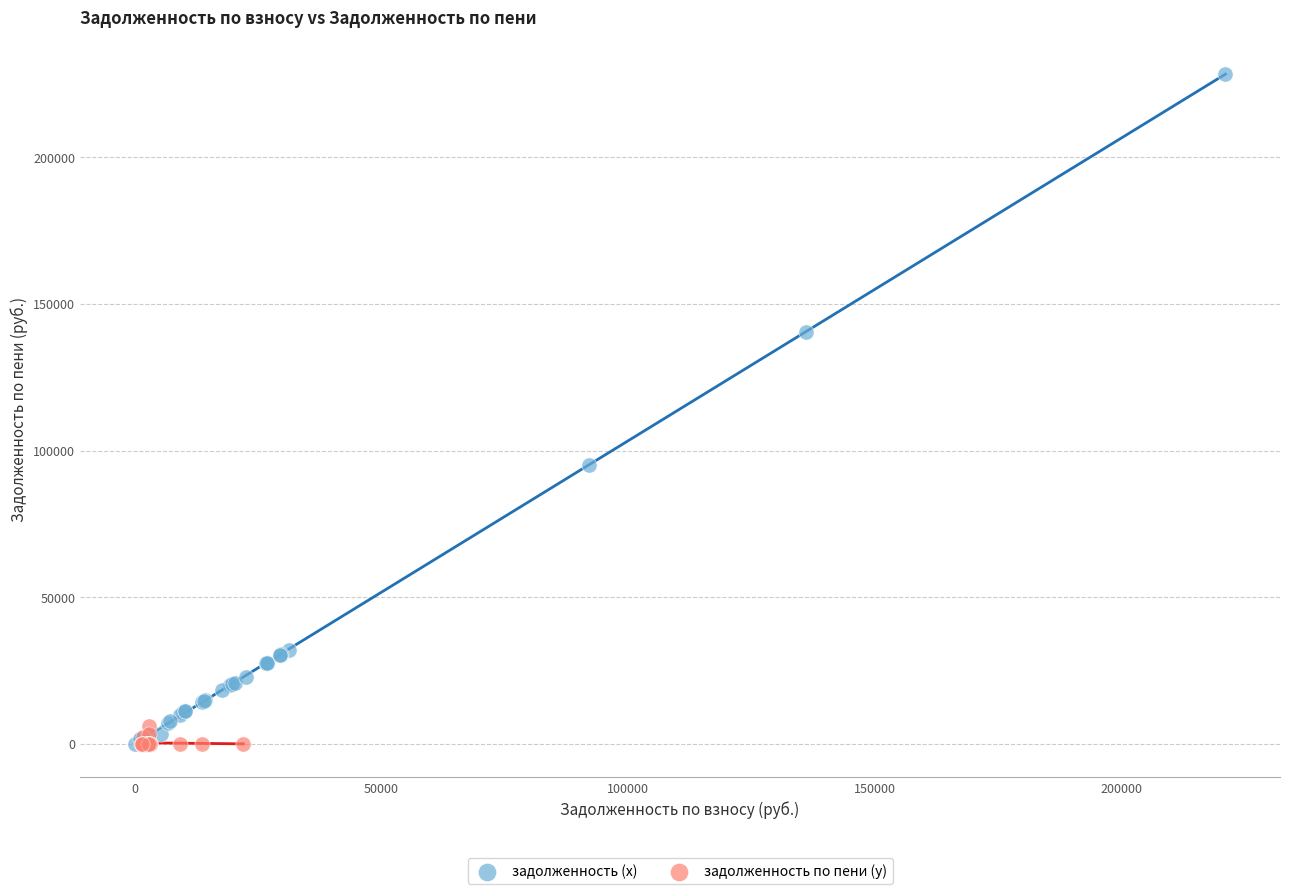

Which series has the largest Y range (max minus min)?

задолженность (x)